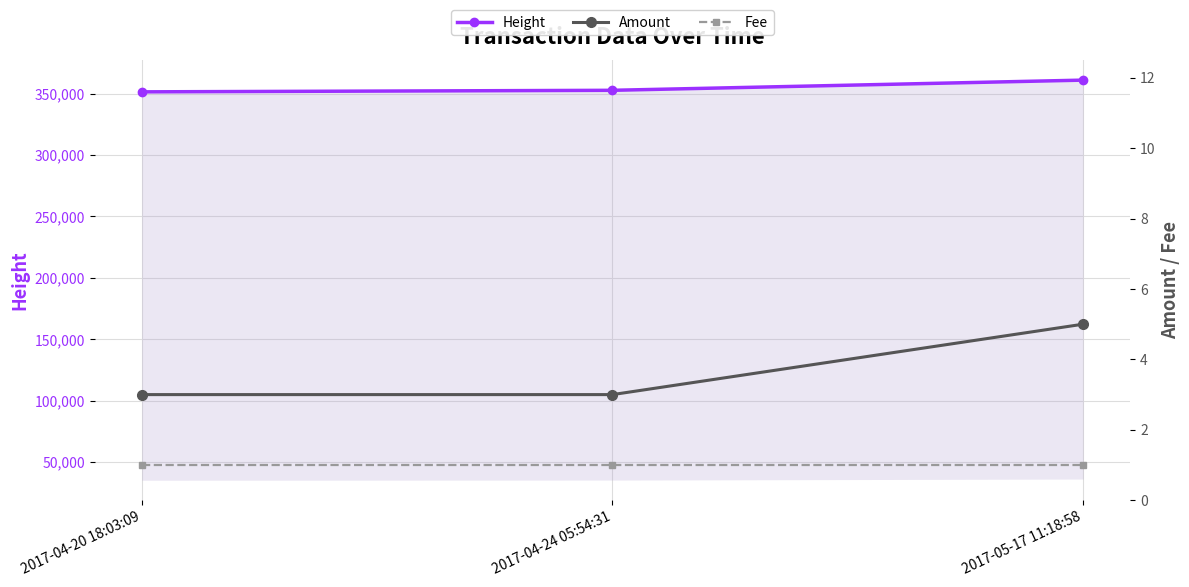

What is the greatest value displayed?

360931